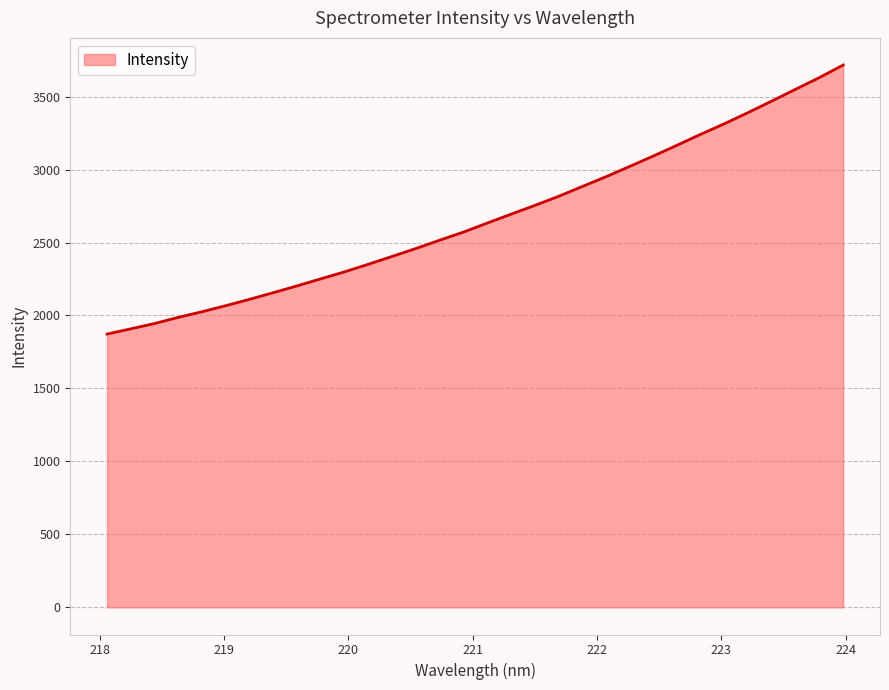

Does the chart have visible grid lines?

Yes